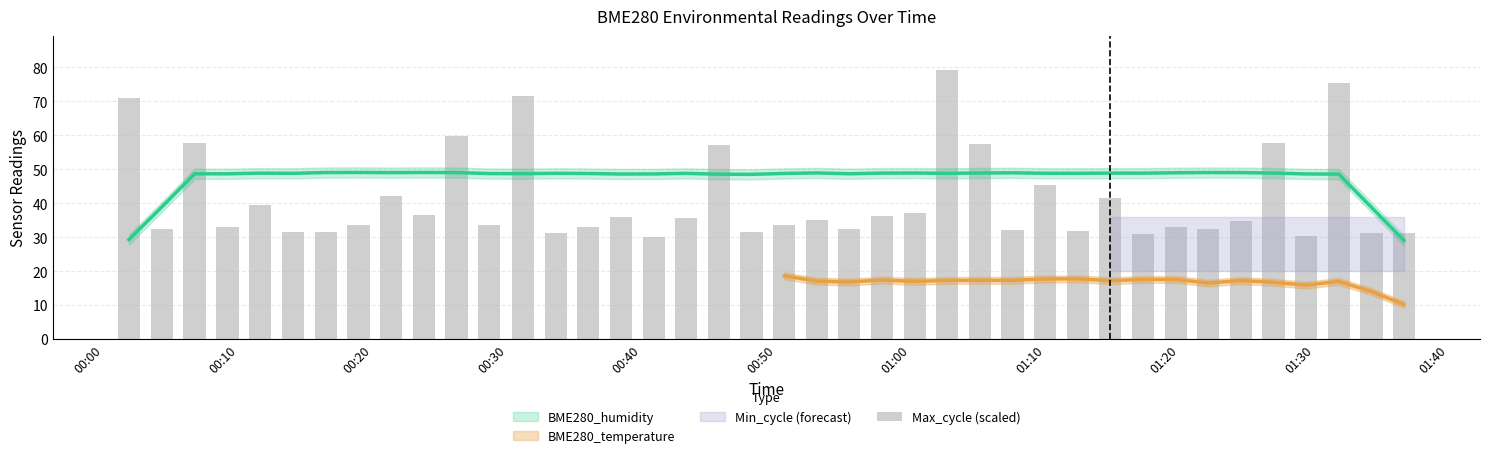

Reading left to right, list all the values displayed in this chart.

70.9	32.5	57.6	32.9	39.6	31.4	31.6	33.5	42.1	36.4	59.7	33.6	71.5	31.4	33.1	35.8	30.0	35.6	57.2	31.4	33.6	35.1	32.4	36.3	37.1	79.3	57.3	32.2	45.4	31.7	41.6	30.9	32.9	32.3	34.9	57.8	30.4	75.3	31.4	31.3